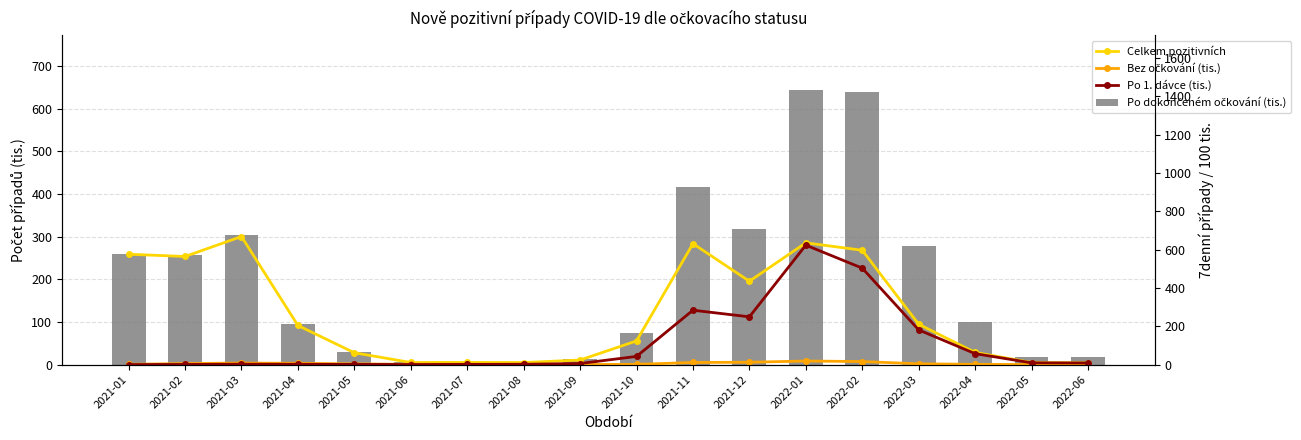

True or false: Bez očkování (tis.) has a value of 4.8 at 2022-05.

True